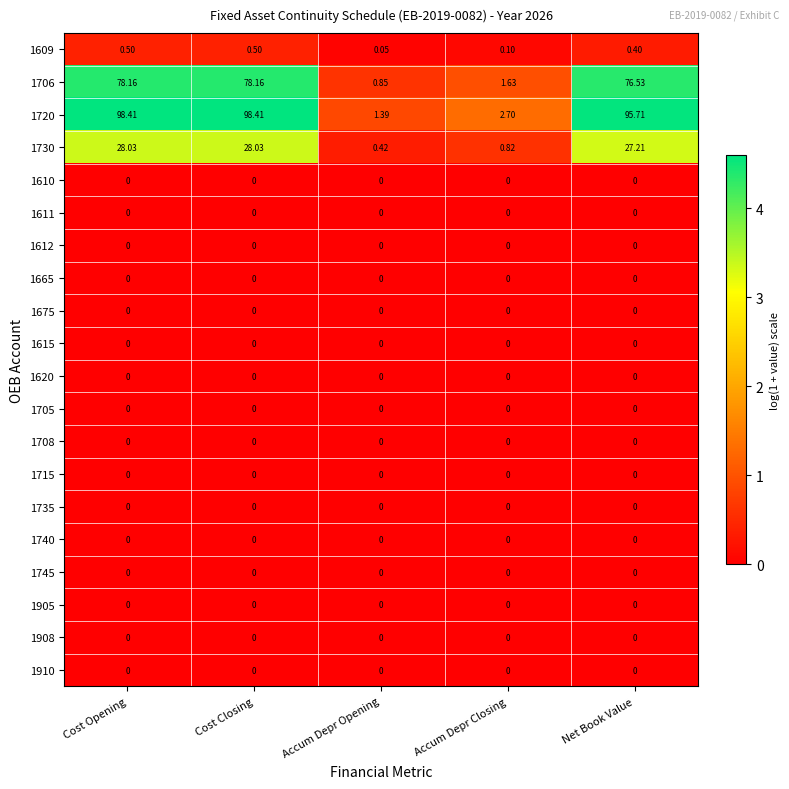

Which series has the widest spread of values?

1720